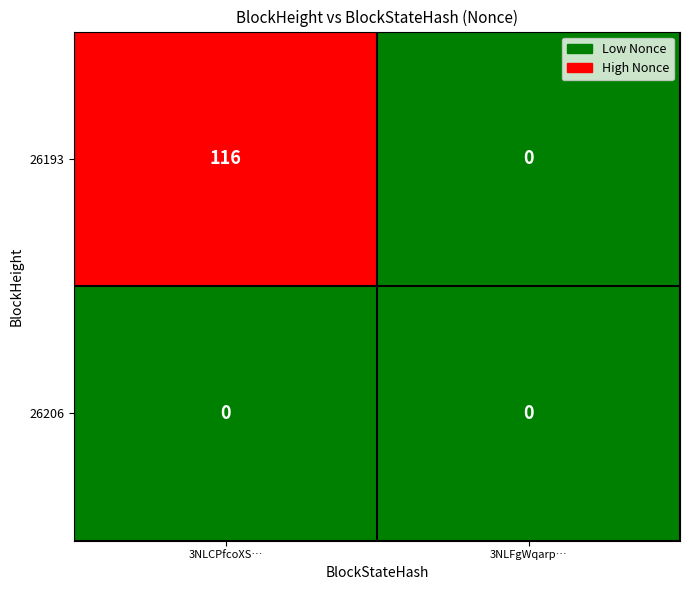

The value of 26193 at 3NLCPfcoXS… is 116. True or false?

True